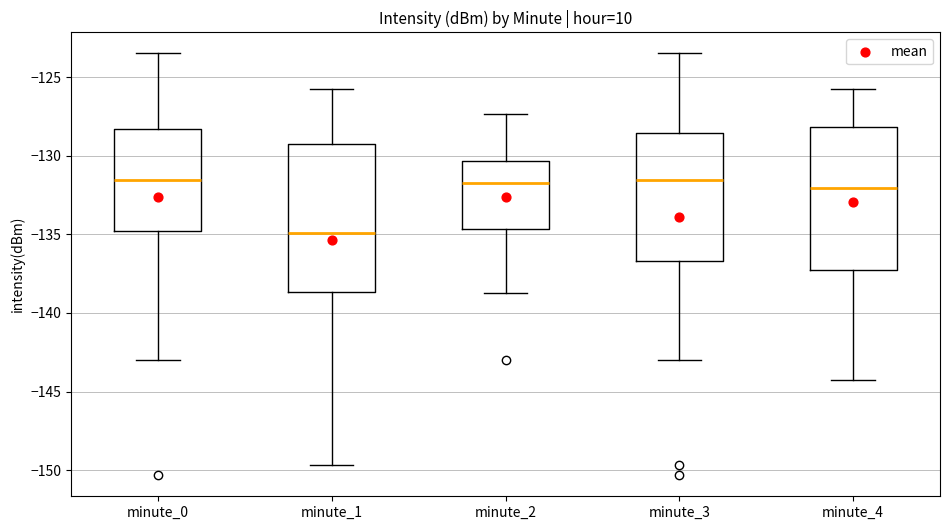

Reading left to right, read every box against the y-axis: the position of its median line, the range the box covers, and the ends of its whiskers. The values are not printed on the chart, so give them approximately, as read against the axis.

minute_0: median -131.5, box -135.0 to -128.5, whiskers -143.0 to -123.5
minute_1: median -135.0, box -138.5 to -129.0, whiskers -149.5 to -126.0
minute_2: median -131.5, box -134.5 to -130.5, whiskers -138.5 to -127.5
minute_3: median -131.5, box -136.5 to -128.5, whiskers -143.0 to -123.5
minute_4: median -132.0, box -137.5 to -128.0, whiskers -144.5 to -126.0